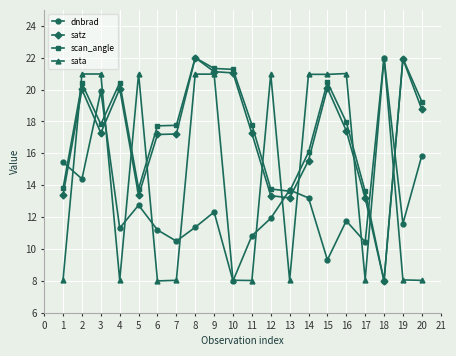

What is the value of the satz point at the 8th from the left?

22.0